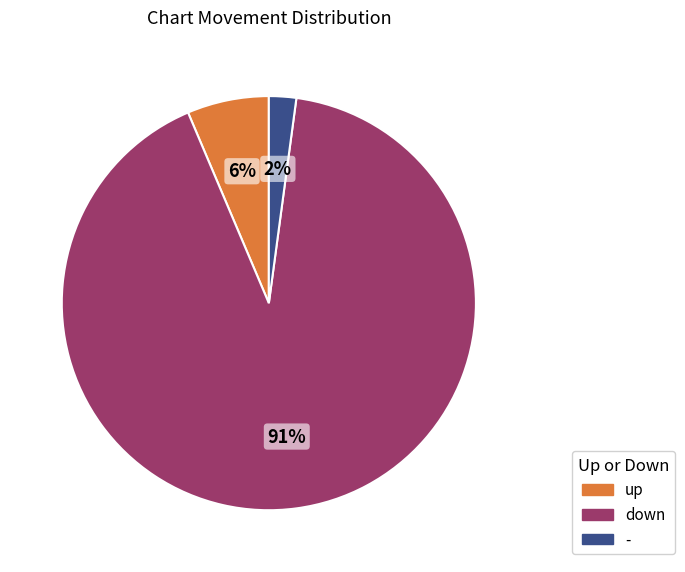

To the nearest percent, what is the average slice percentage?

33%